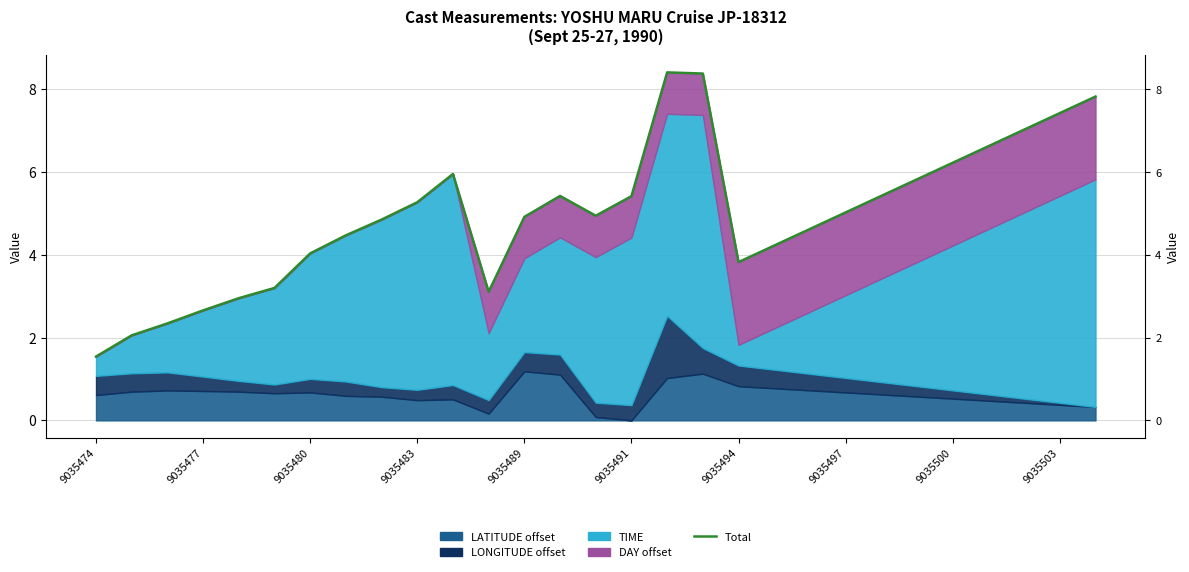

How many points are lower than both their immediate neighbors (excluding endpoints)?

3